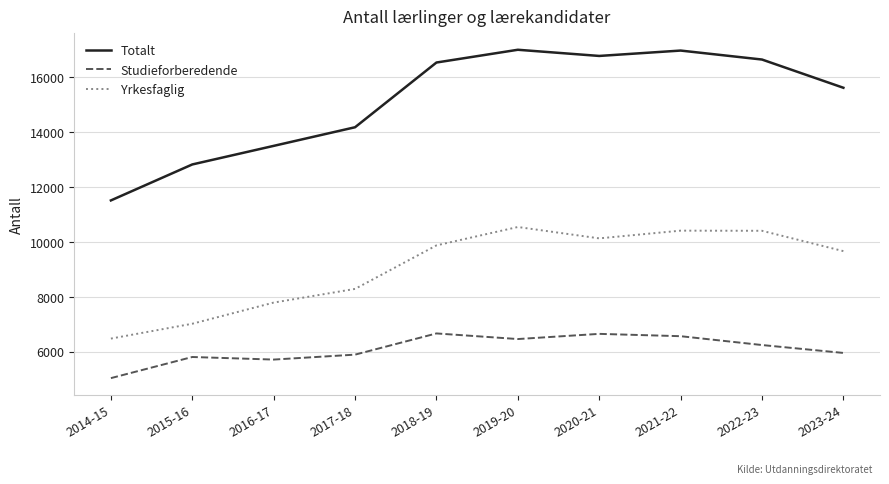

At how many categories does at least one series exceed 9754?

10